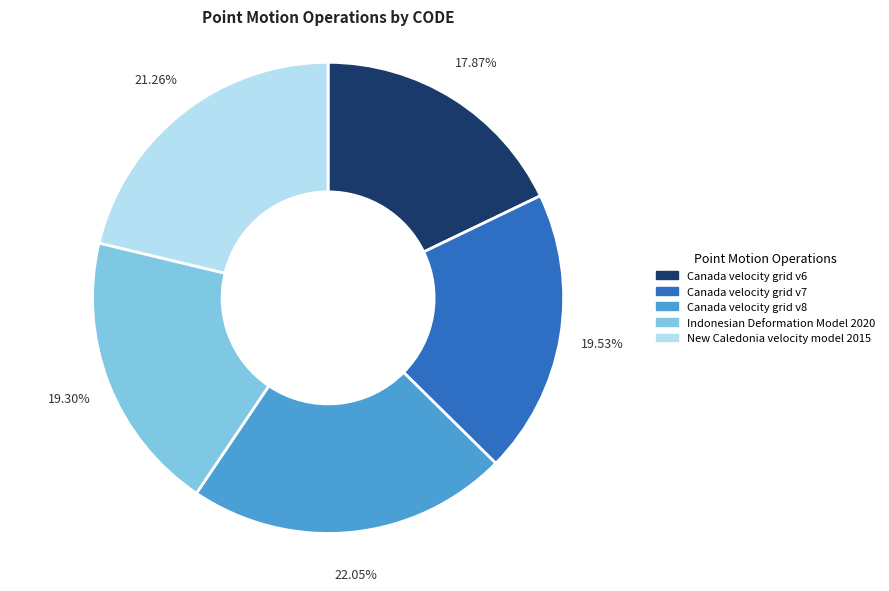

True or false: Indonesian Deformation Model 2020 accounts for 33% of the total.

False